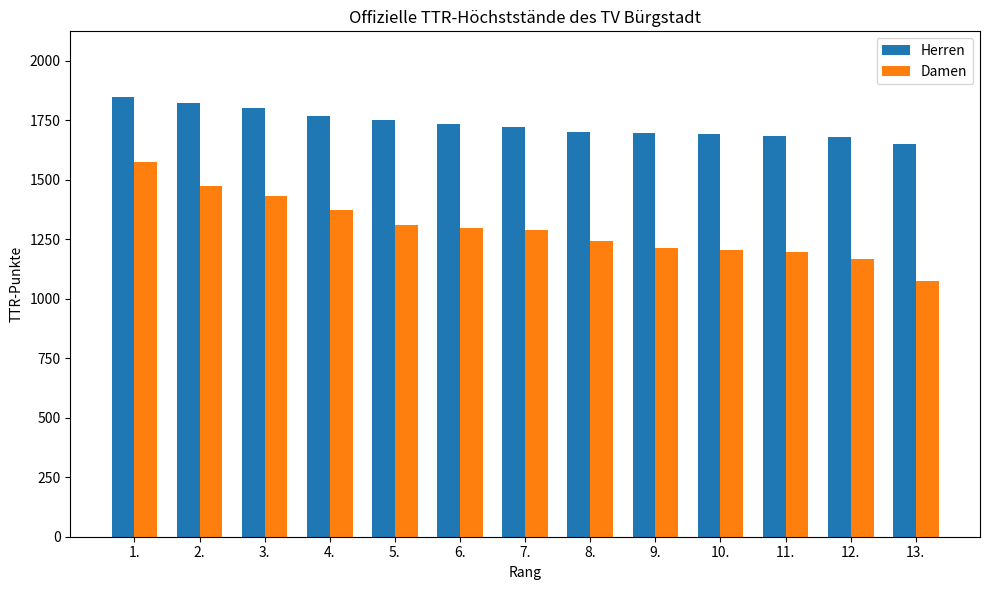

Does the chart contain stacked bars?

No